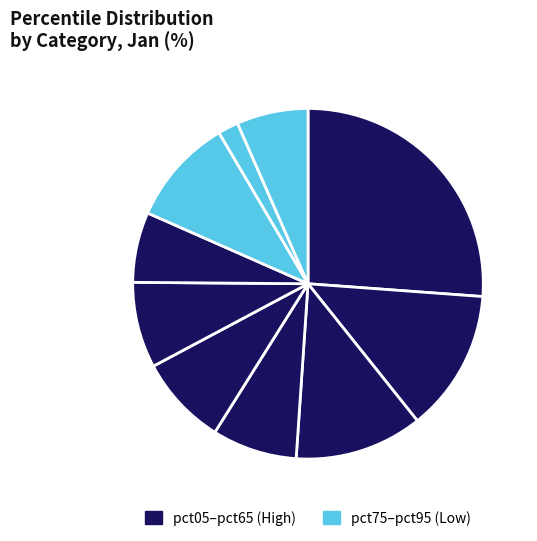

Is there any slice that represents more than half of the pie?

No